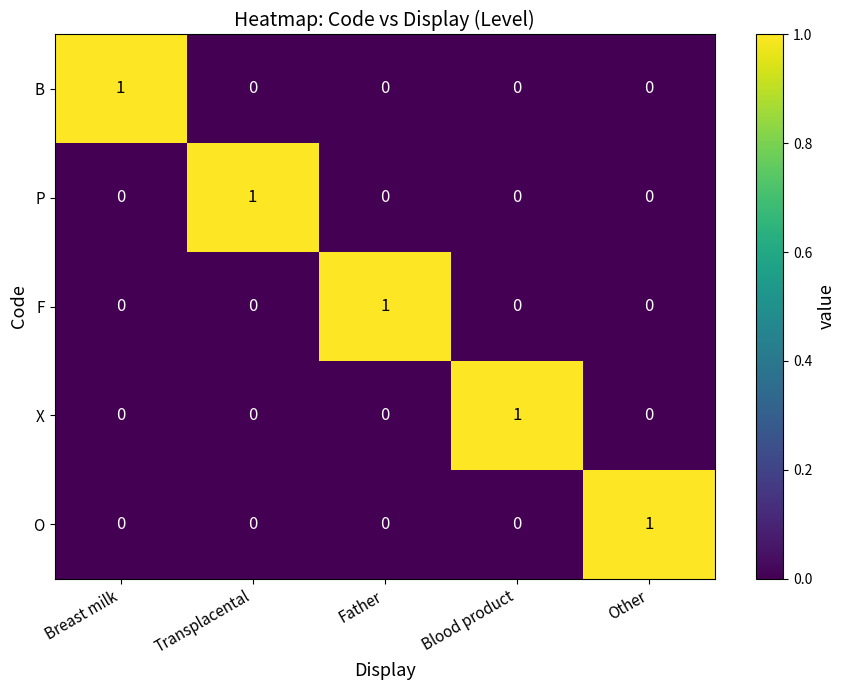

How many data points does each series have?

5